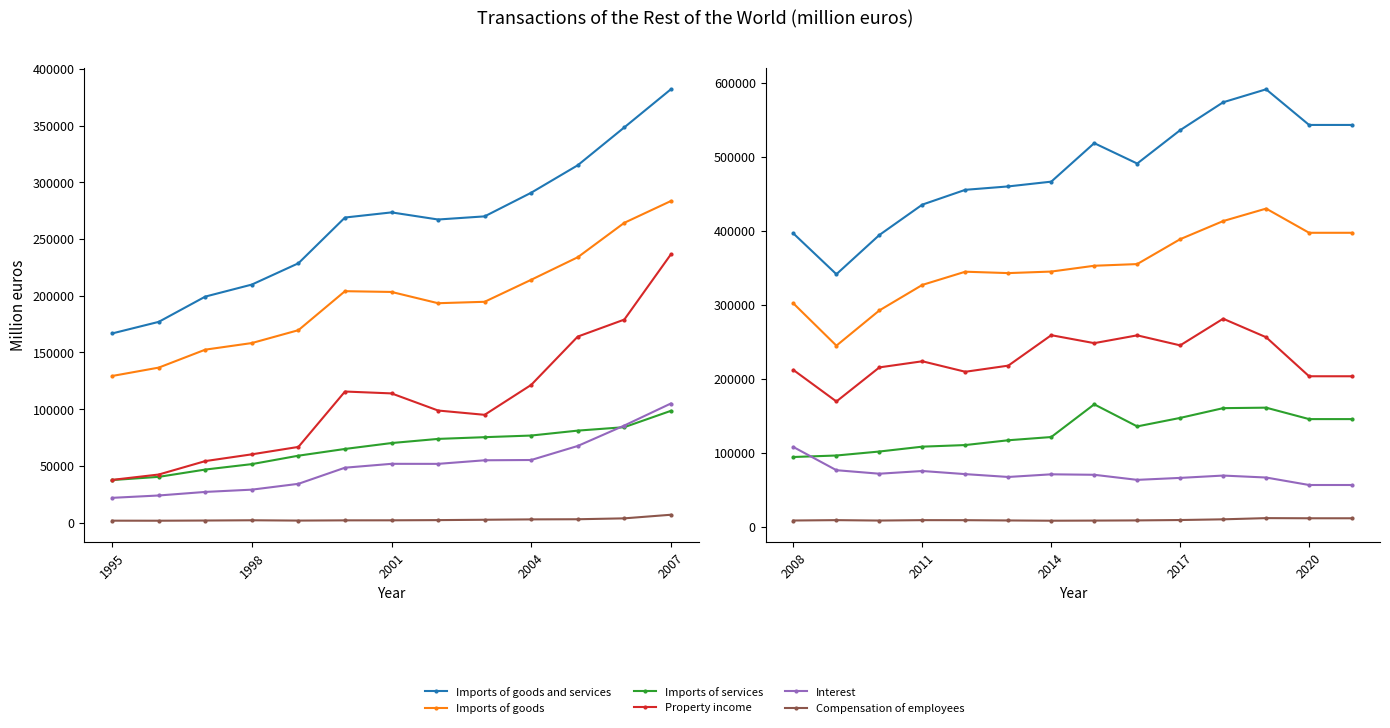

Does the chart have visible grid lines?

No